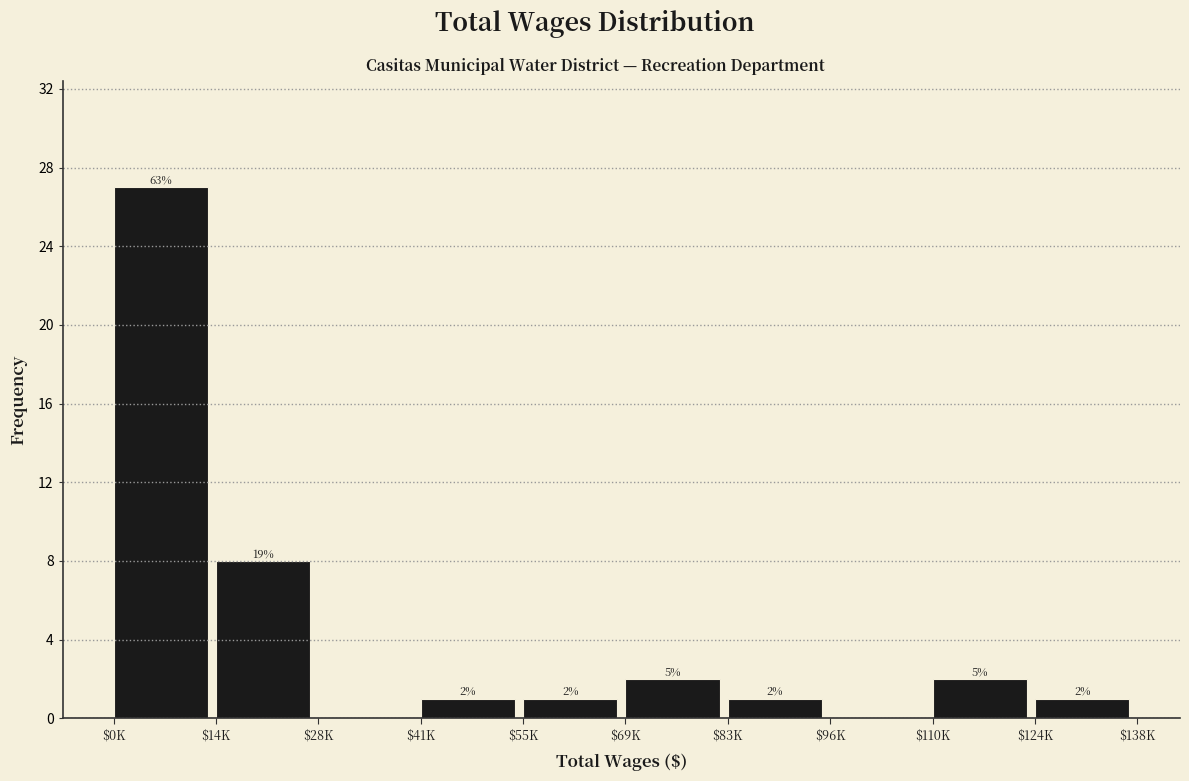

Which label corresponds to the largest value in the chart?

$0K